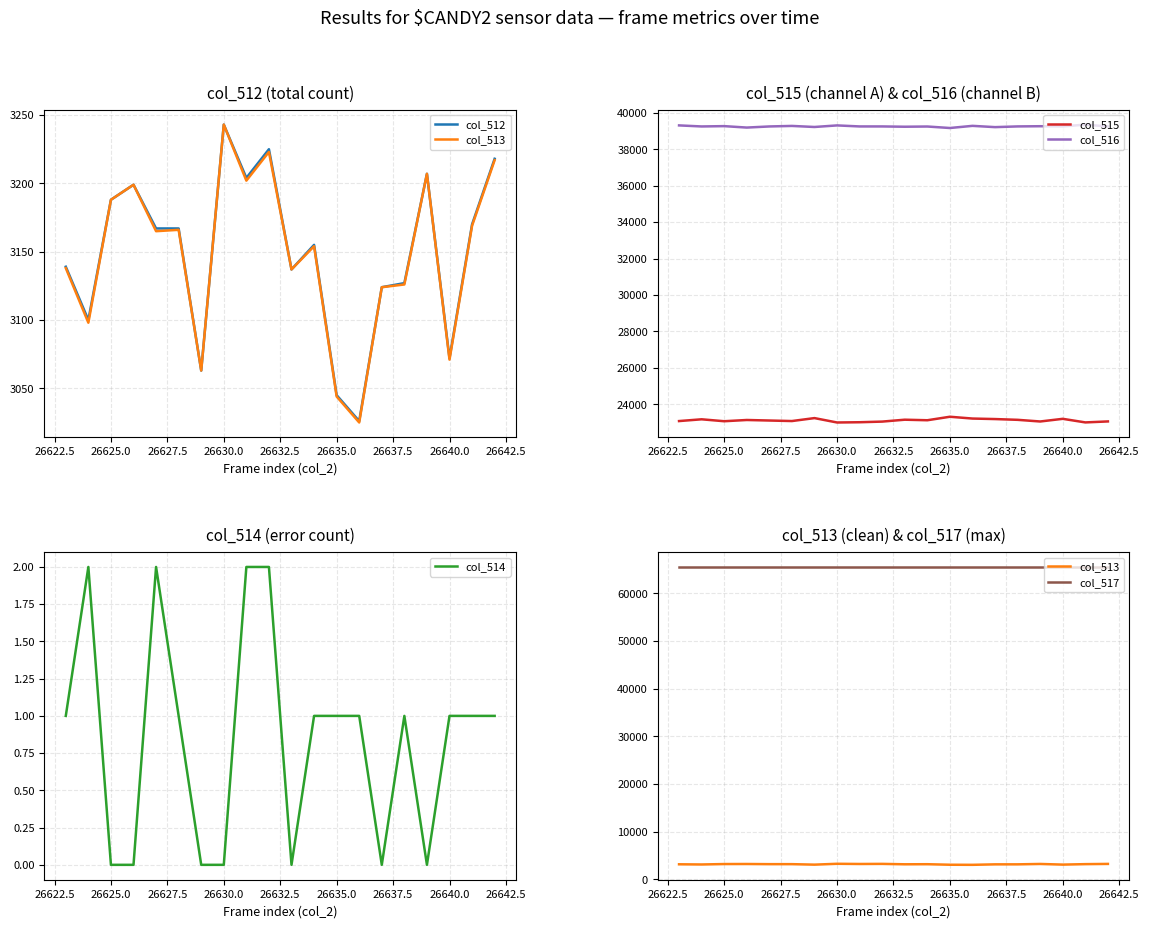

What is the highest value of the col_516 series?

39356